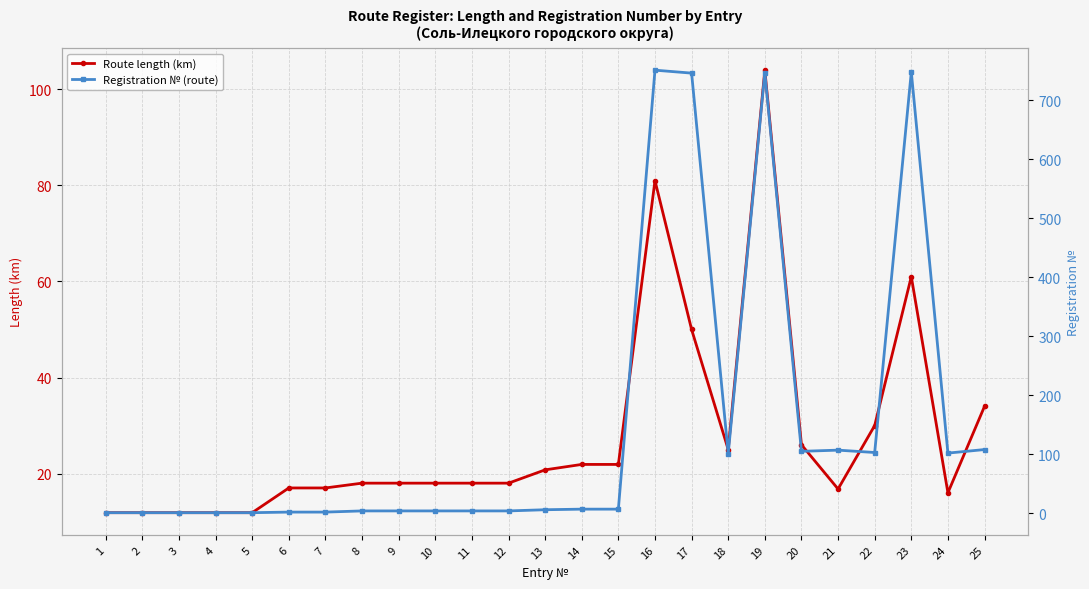

Which series has the largest total across all categories?

Registration № (route)